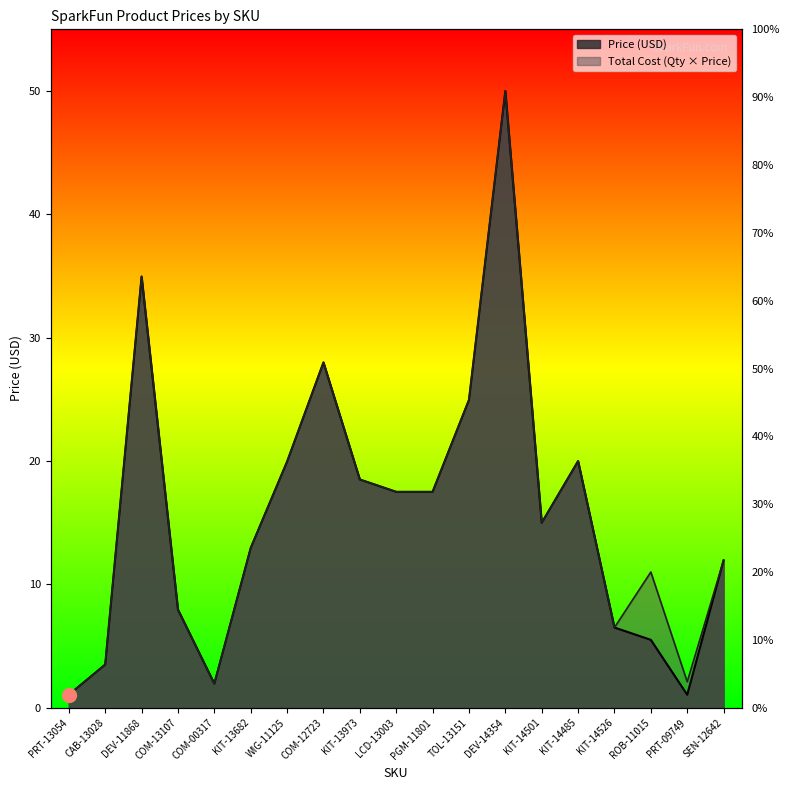

At which category does Price (USD) reach its first local peak?

DEV-11868